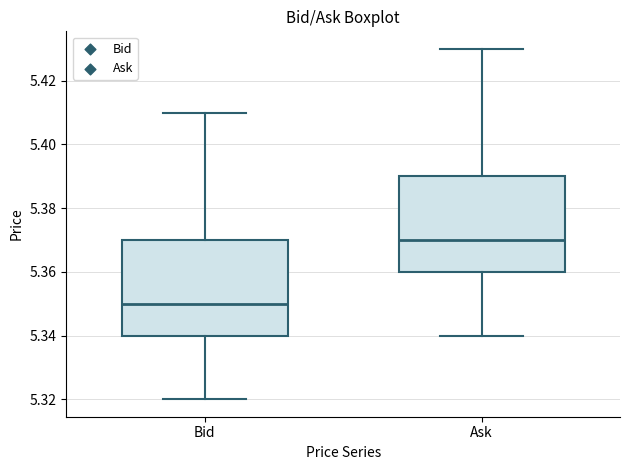

Which box has the highest median line?

Ask